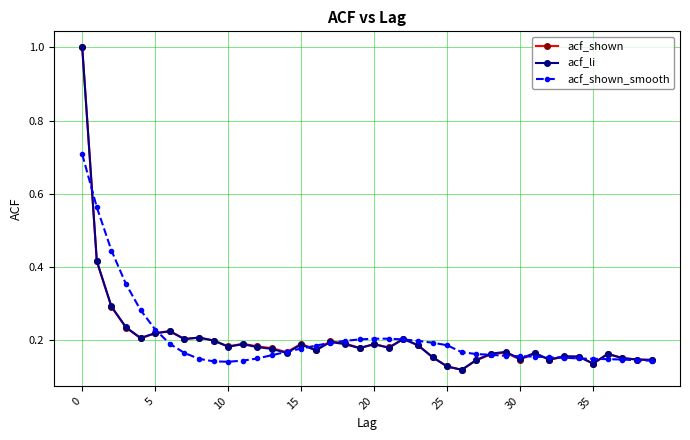

How many lines are shown in the chart?

3